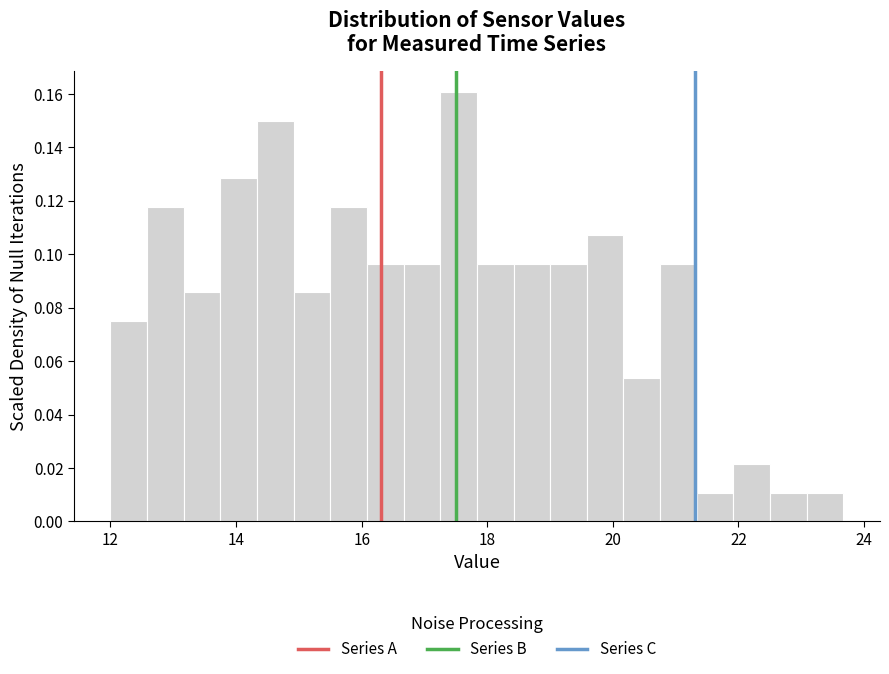

Read against the x-axis, roughly where is the centre of the tallest bar?

17.6